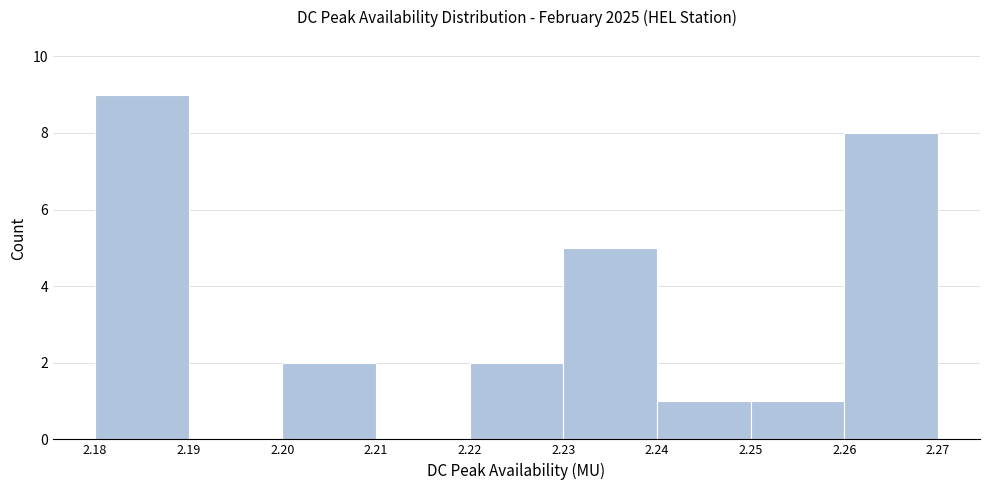

Reading left to right, list every bar in this chart as the range it spans on the x-axis followed by its height. The values are not printed on the chart, so give them approximately, as read against the axis.

2.18 to 2.19: 9
2.19 to 2.20: 0
2.20 to 2.21: 2
2.21 to 2.22: 0
2.22 to 2.23: 2
2.23 to 2.24: 5
2.24 to 2.25: 1
2.25 to 2.26: 1
2.26 to 2.27: 8